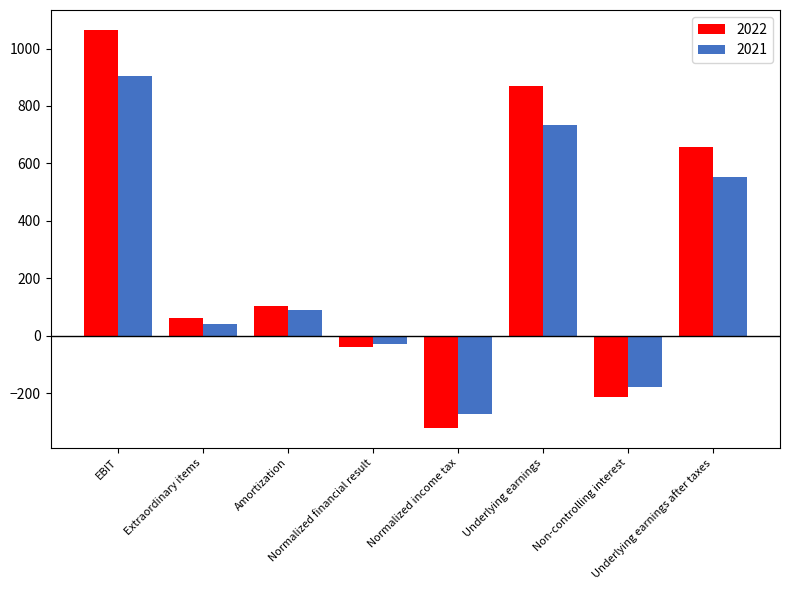

Are the bars horizontal?

No